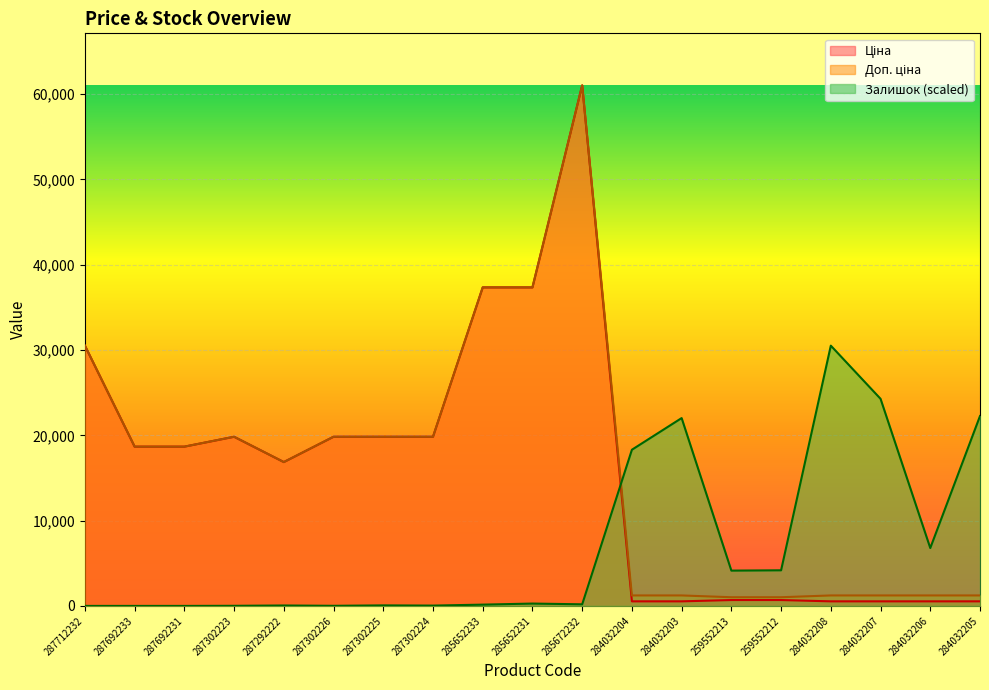

The Ціна series shows 19831.1 at 287302223. True or false?

True